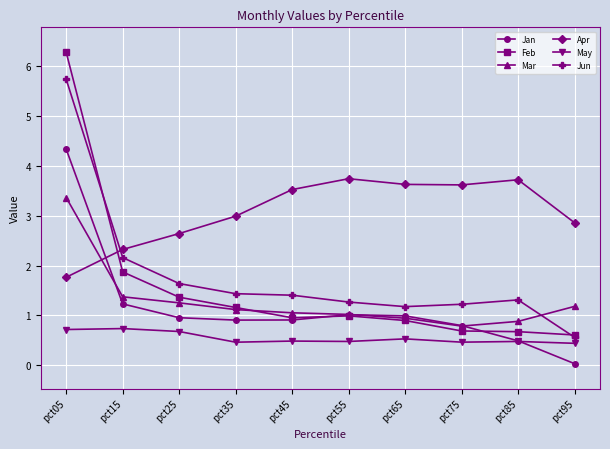

At pct25, list the series in order from largest to smallest.

Apr, Jun, Feb, Mar, Jan, May